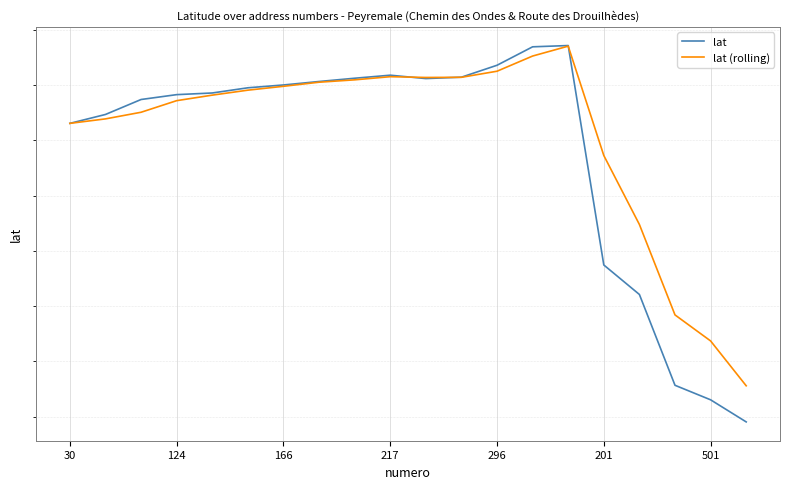

Is the value of lat at 11 greater than the value of lat (rolling) at 501?

Yes